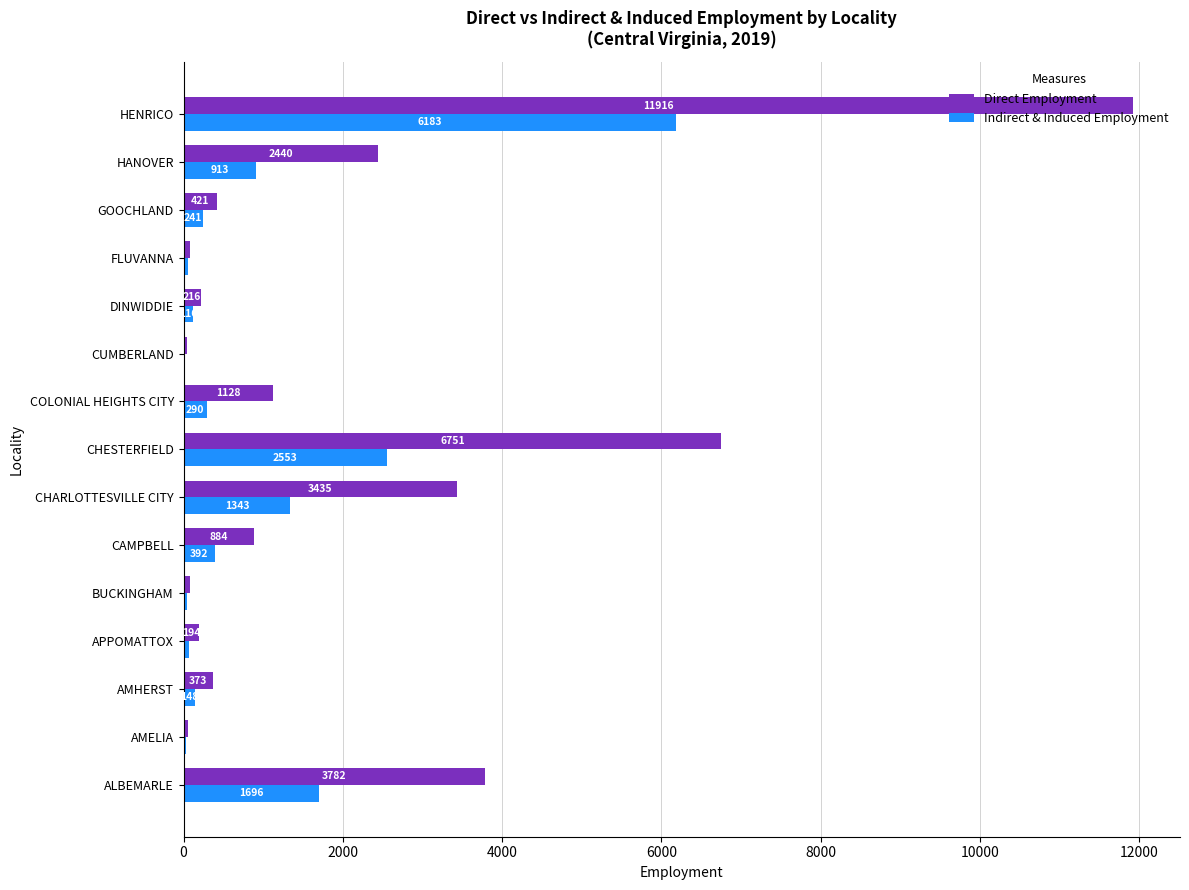

Where is Direct Employment nearest to the value 5976?

CHESTERFIELD